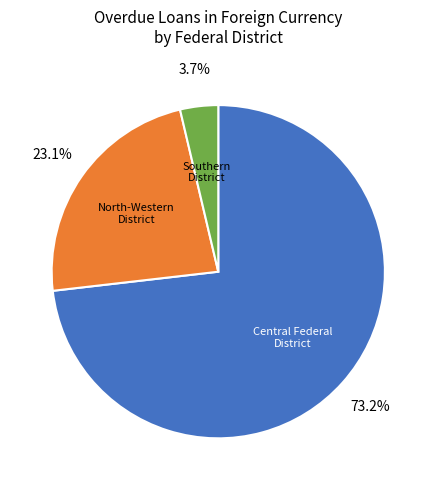

Is there any slice that represents more than half of the pie?

Yes